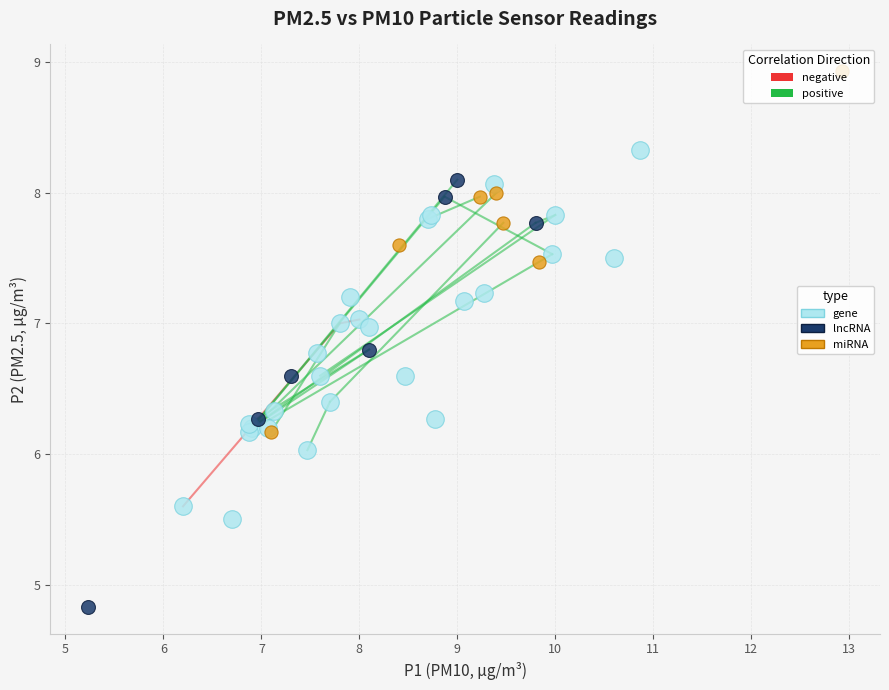

Which series contains the highest Y value?

miRNA